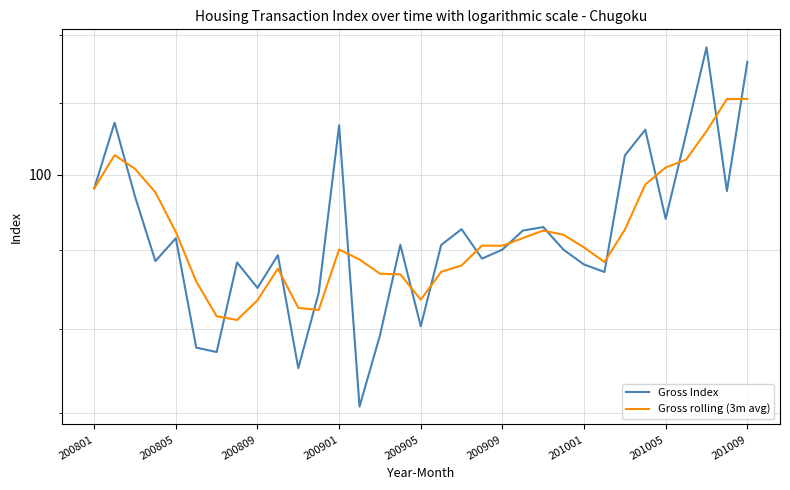

What is the total value across all series at 22?

192.7